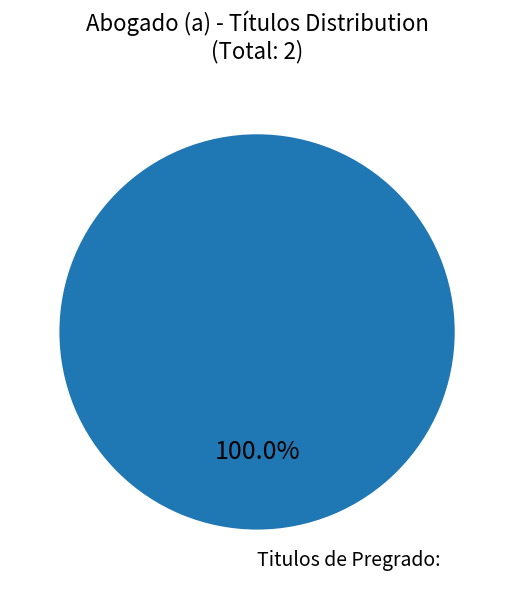

Does any single category account for the majority?

Yes